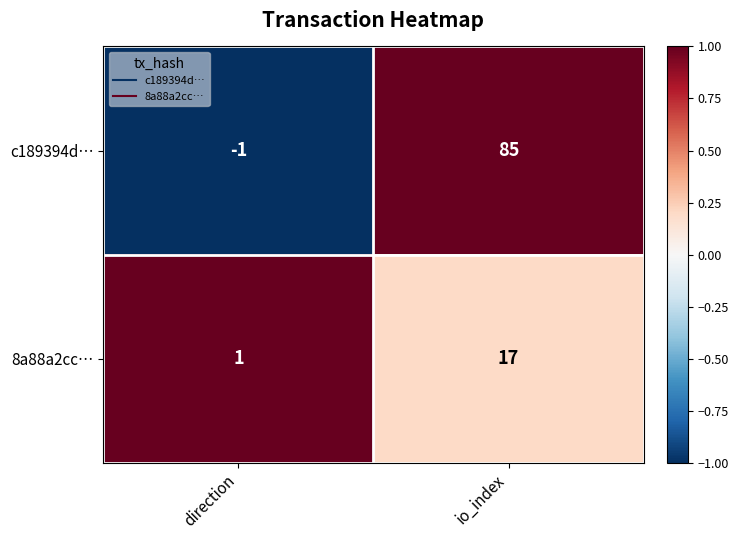

At how many categories does at least one series exceed 0?

2